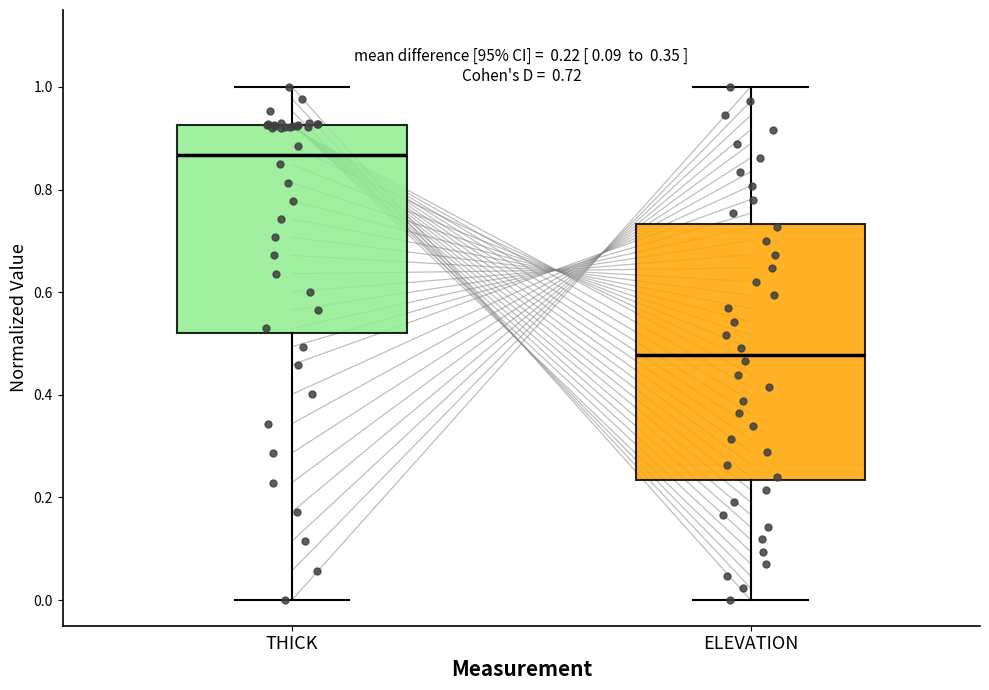

Which box is the tallest, from its lower edge to its upper edge?

ELEVATION